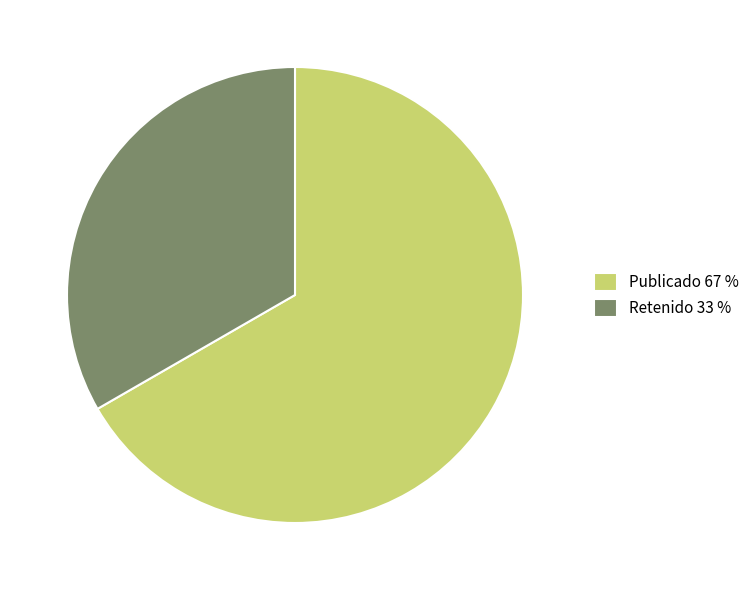

The Retenido 33 % slice represents 33% of the pie. True or false?

True